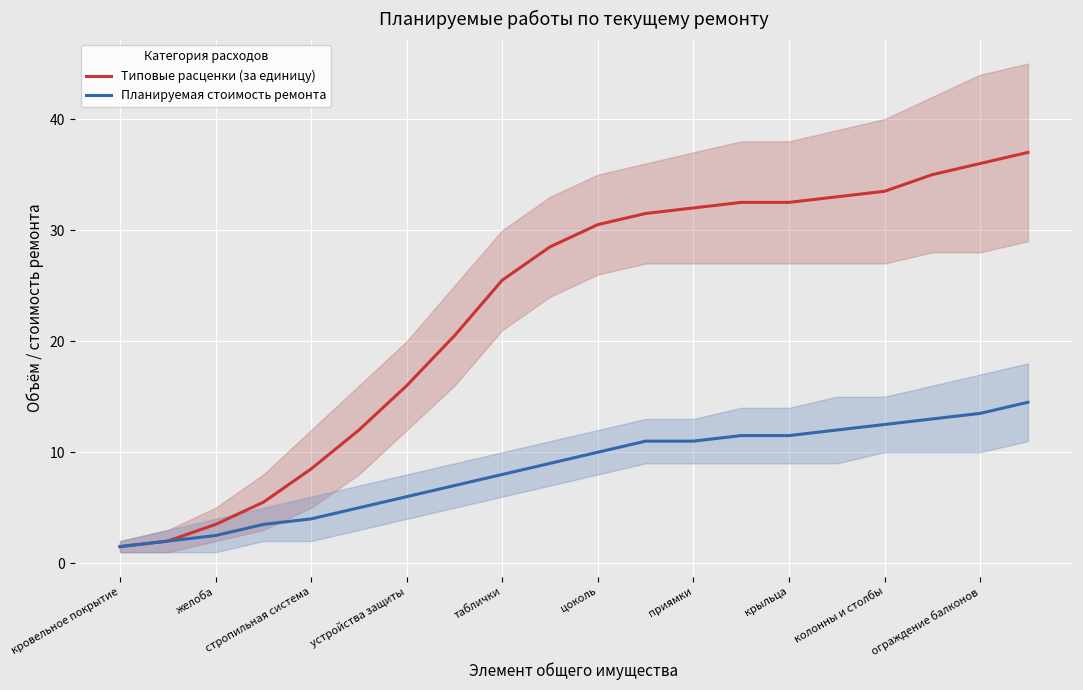

Where does the Типовые расценки (за единицу) series first go above 30?

цоколь